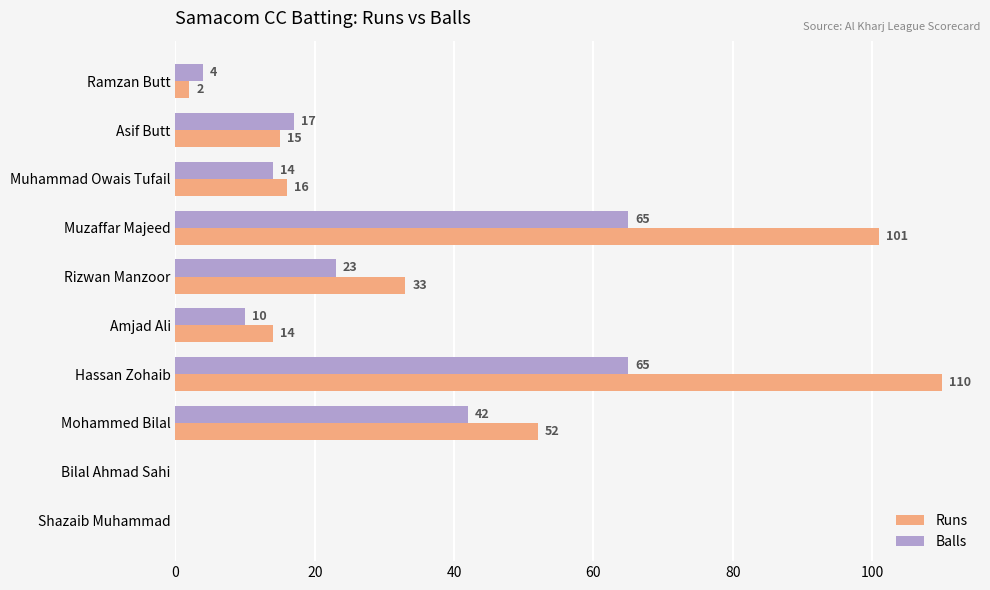

How many values in Runs are above zero?

8